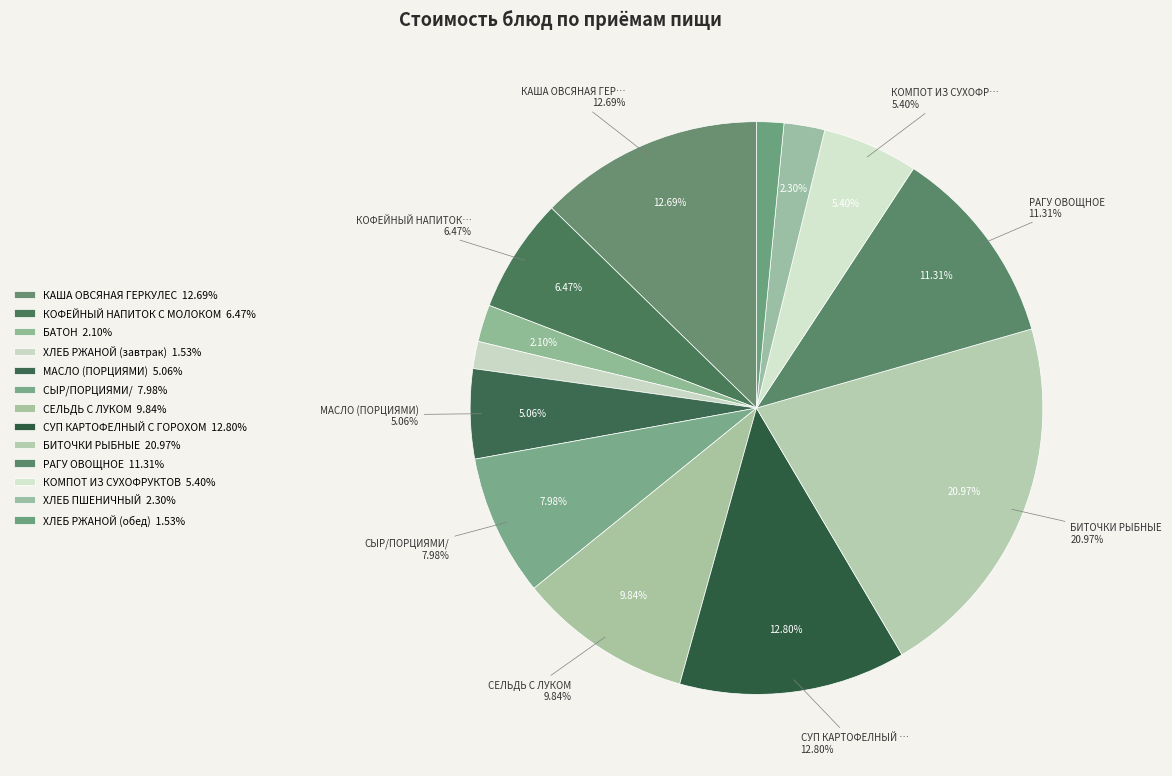

What percentage is the СУП КАРТОФЕЛНЫЙ С ГОРОХОМ slice, to the nearest percent?

13%